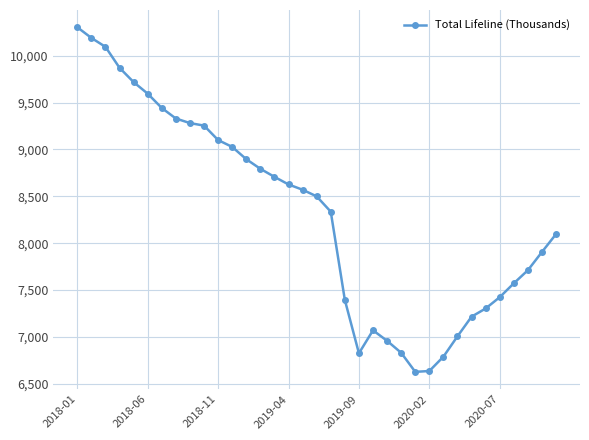

What is the average value?

8314.1